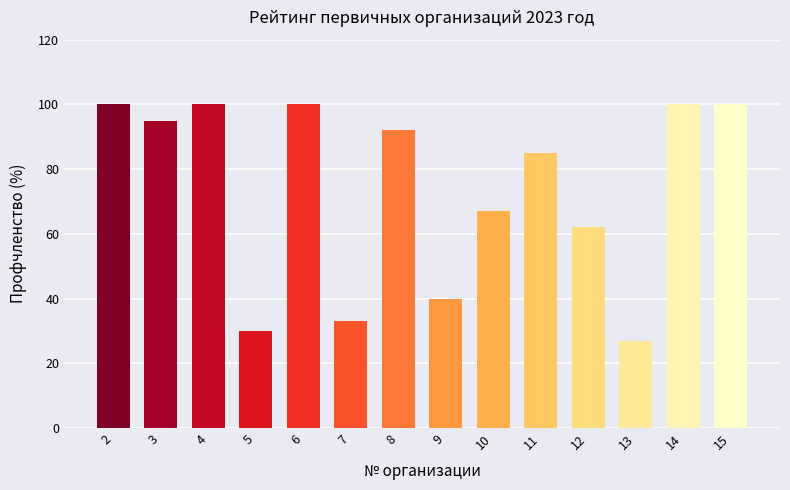

What is the change in value from 6 to 13?

-73